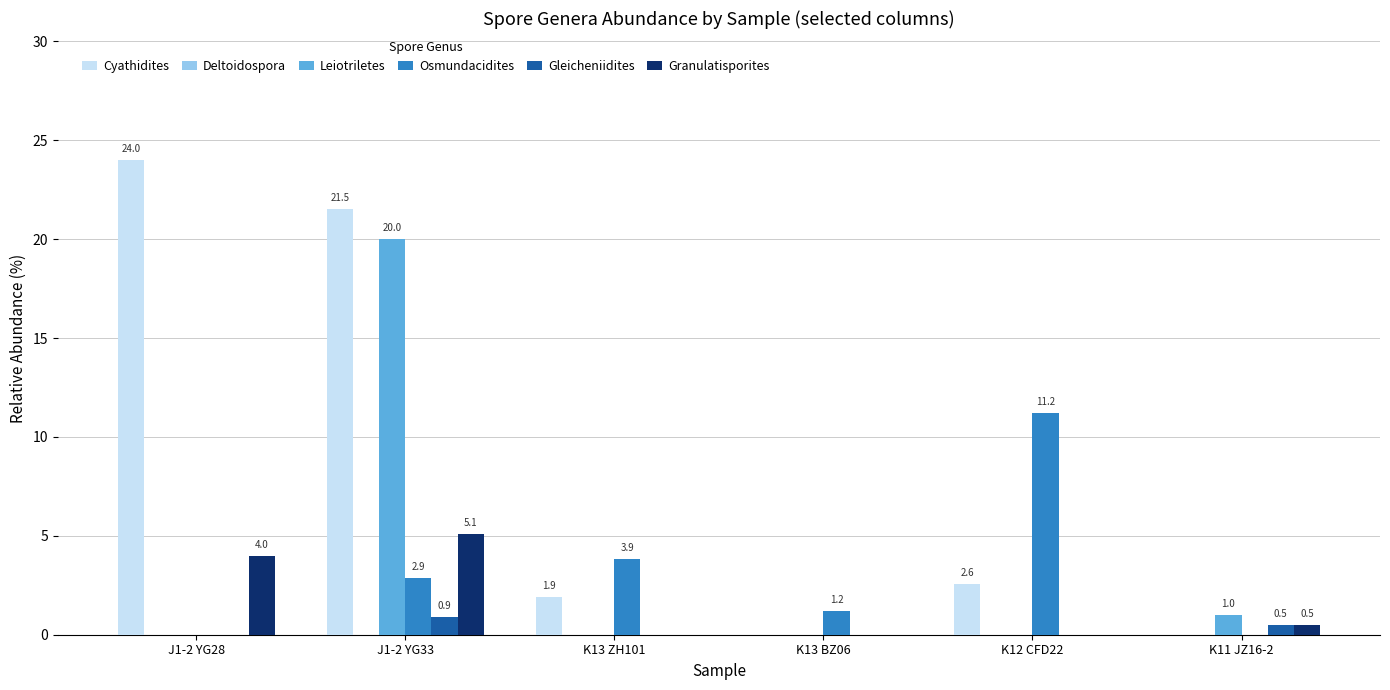

What is the highest value of the Osmundacidites series?

11.2